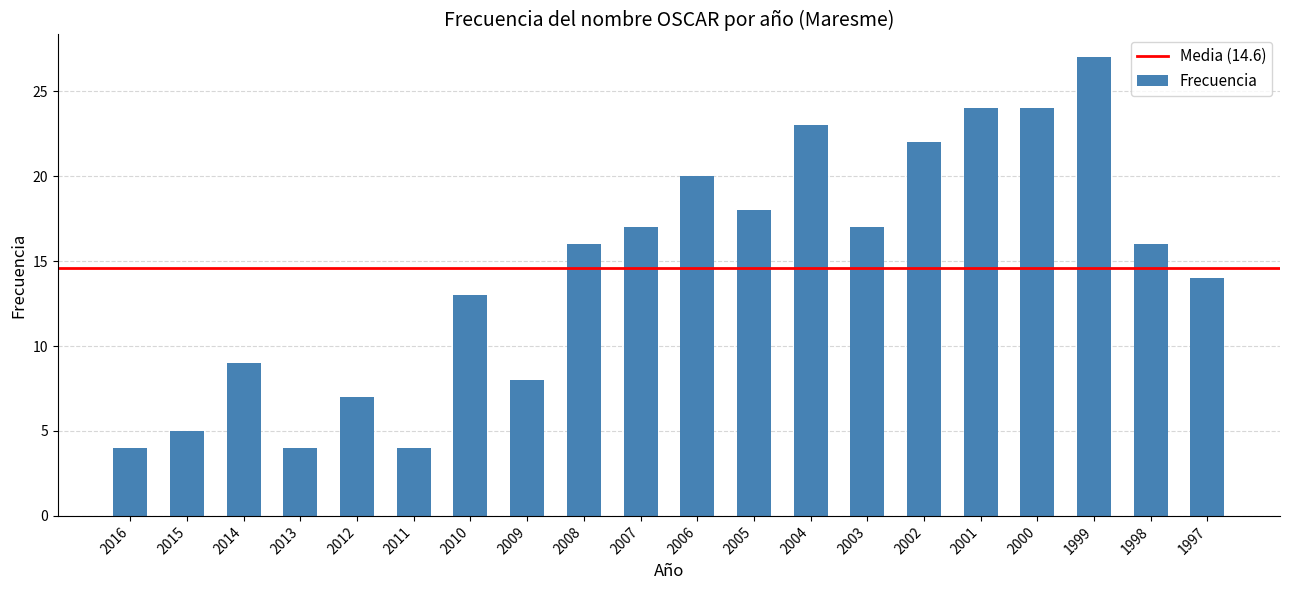

Reading left to right, transcribe all the data shown in this chart.

4	5	9	4	7	4	13	8	16	17	20	18	23	17	22	24	24	27	16	14